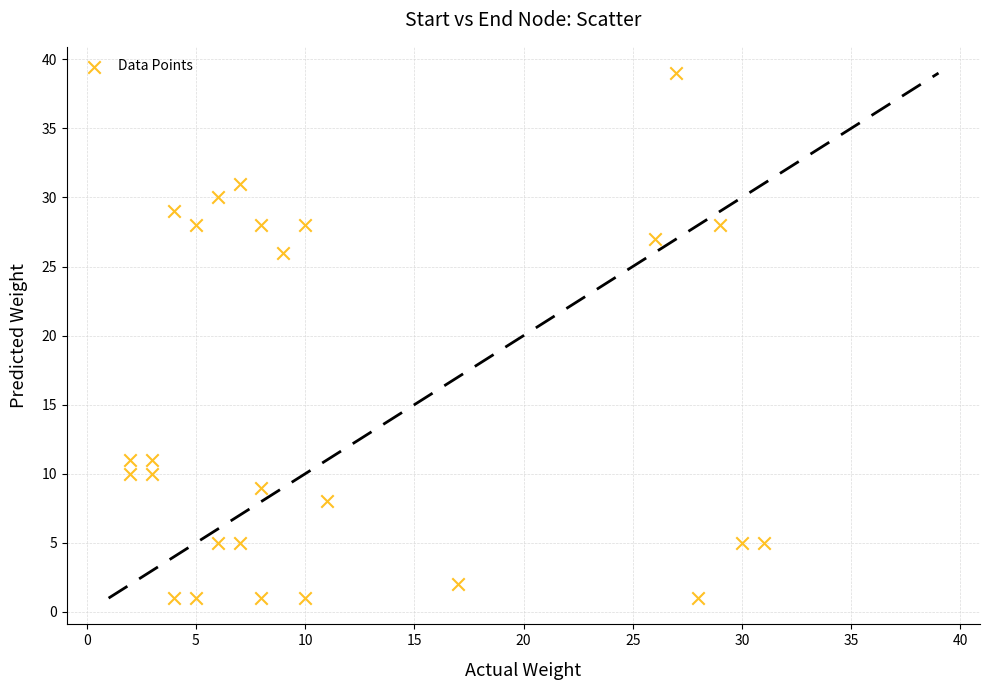

What is the range of X values (max minus min)?

29